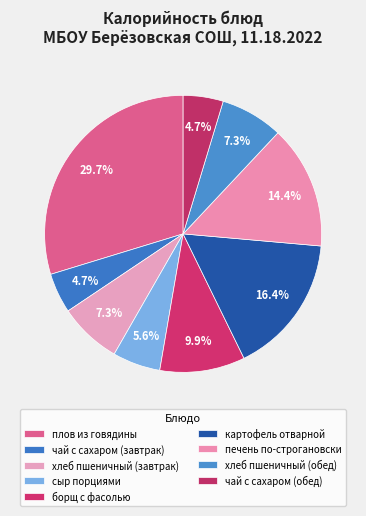

To the nearest percent, what is the difference between the чай с сахаром (завтрак) and хлеб пшеничный (обед) slice percentages?

3%